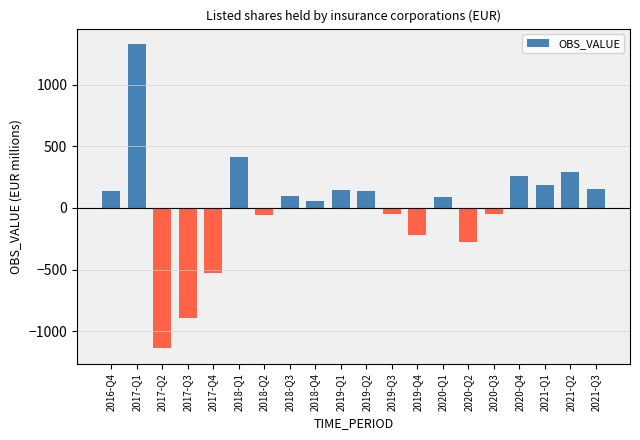

The value at 2017-Q2 is -1139.8. True or false?

True